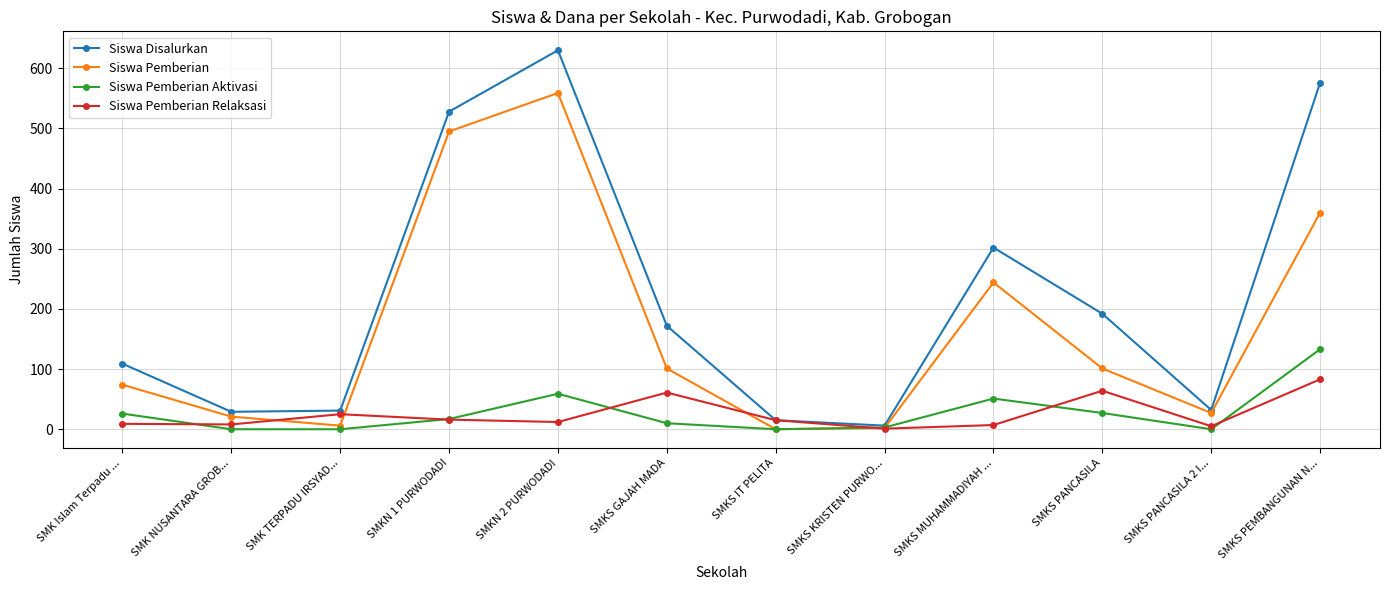

The Siswa Pemberian Aktivasi series shows 27 at SMKS PANCASILA. True or false?

True